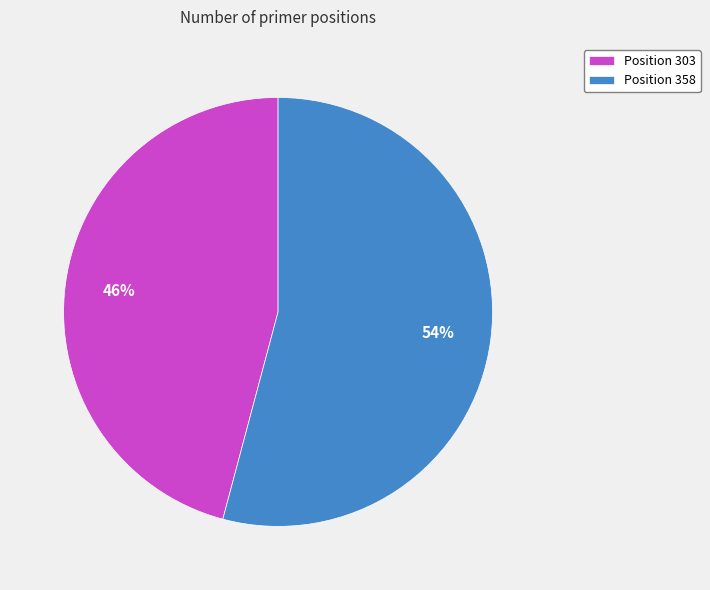

To the nearest percent, what portion does Position 303 represent?

46%